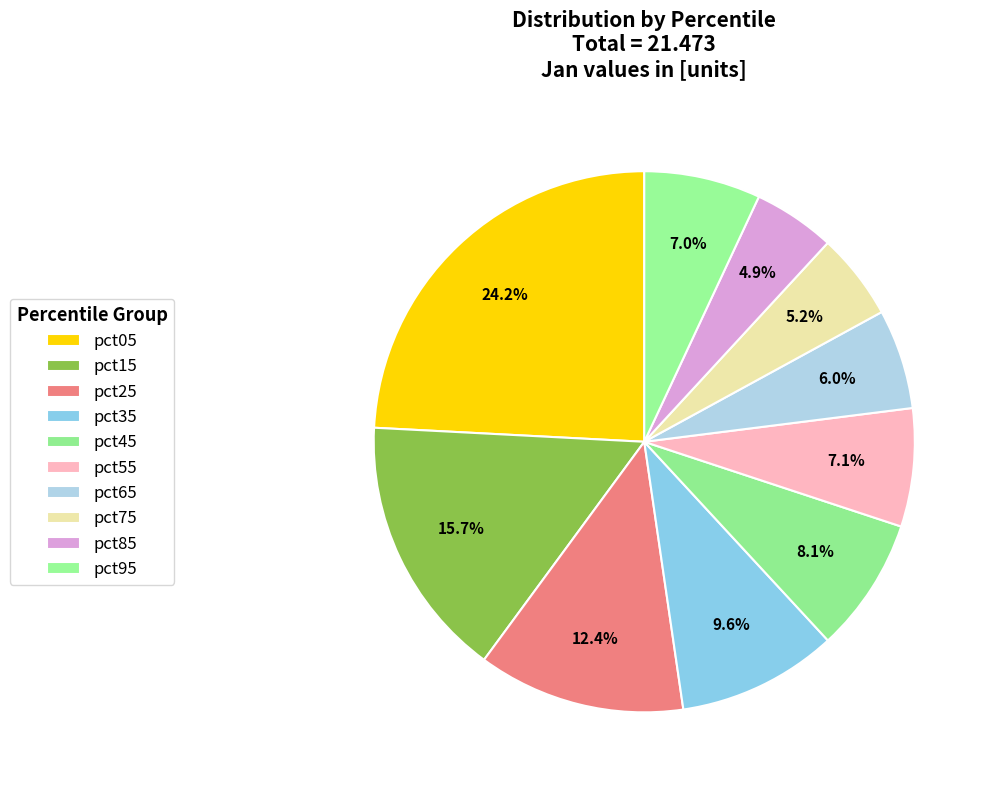

To the nearest percent, what is the average slice percentage?

10%